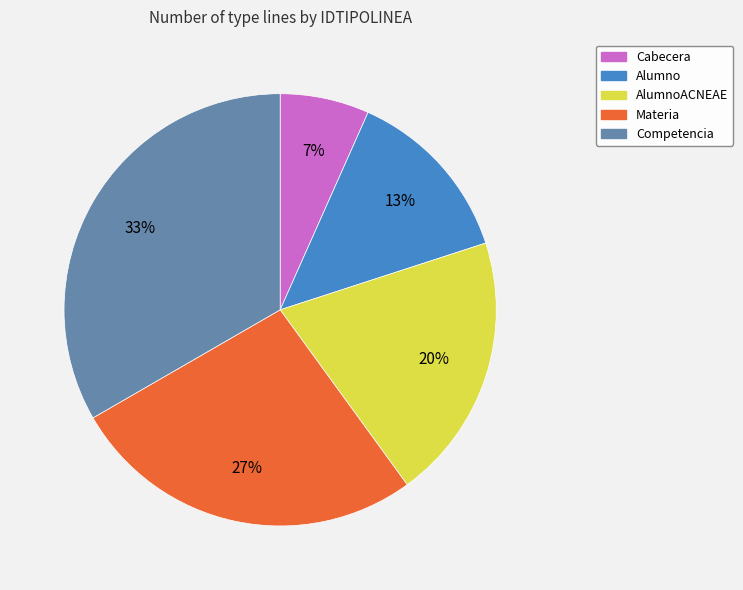

Does any single category account for the majority?

No